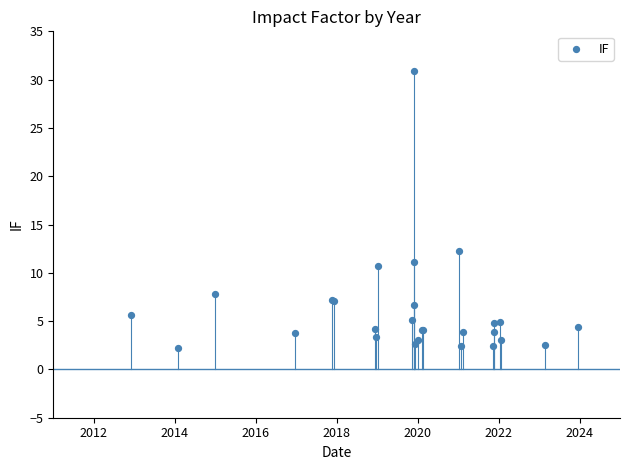

What Y value in the scatter plot is closest to 16?

12.3